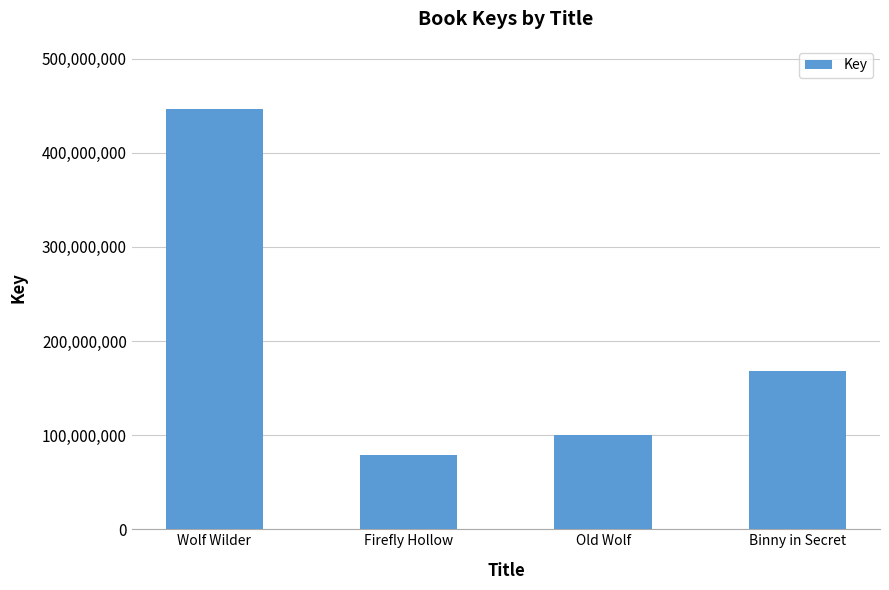

What is the ratio of the value at Wolf Wilder to the value at Binny in Secret?

2.7